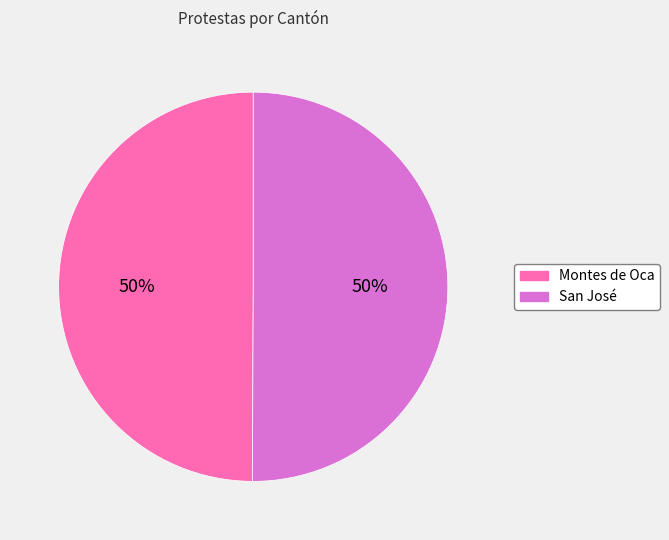

Approximately how many times larger is the value at Montes de Oca compared to San José?

1.0